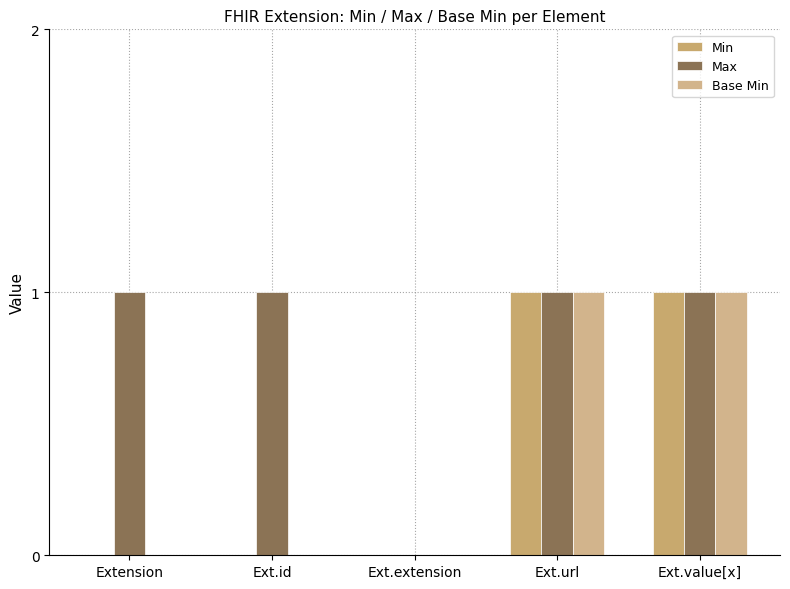

At which category is the sum across all series the highest?

Ext.url